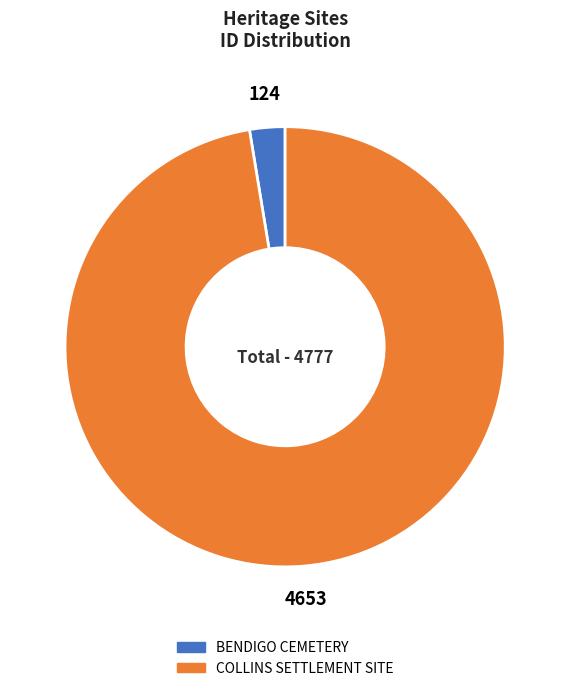

Is the sum of COLLINS SETTLEMENT SITE and BENDIGO CEMETERY greater than half?

Yes